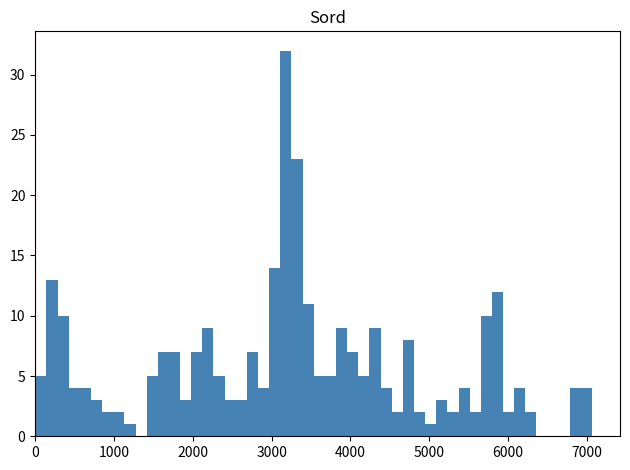

Read against the x-axis, roughly where is the centre of the tallest bar?

3200